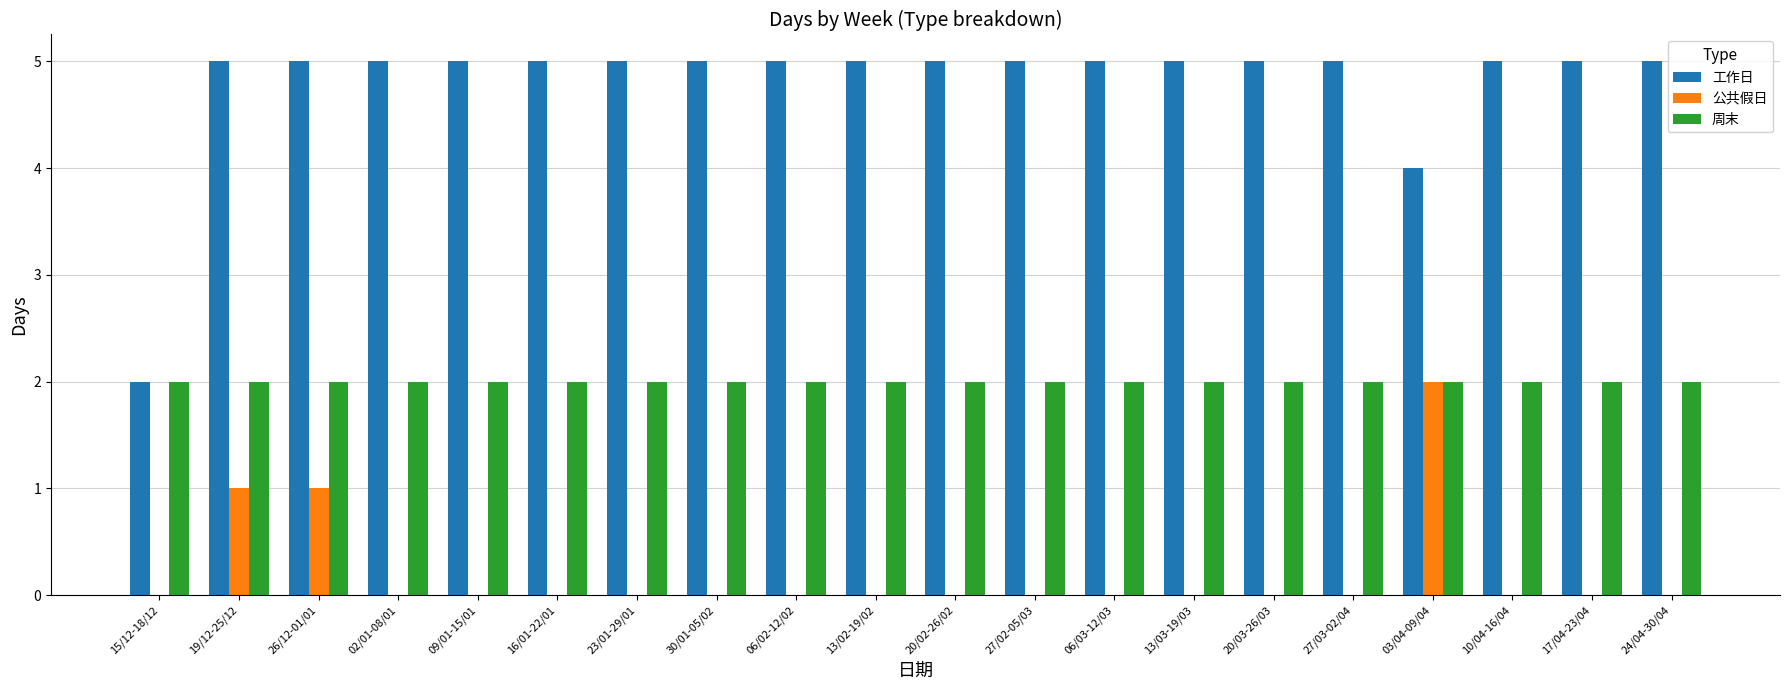

Which series has the widest spread of values?

工作日